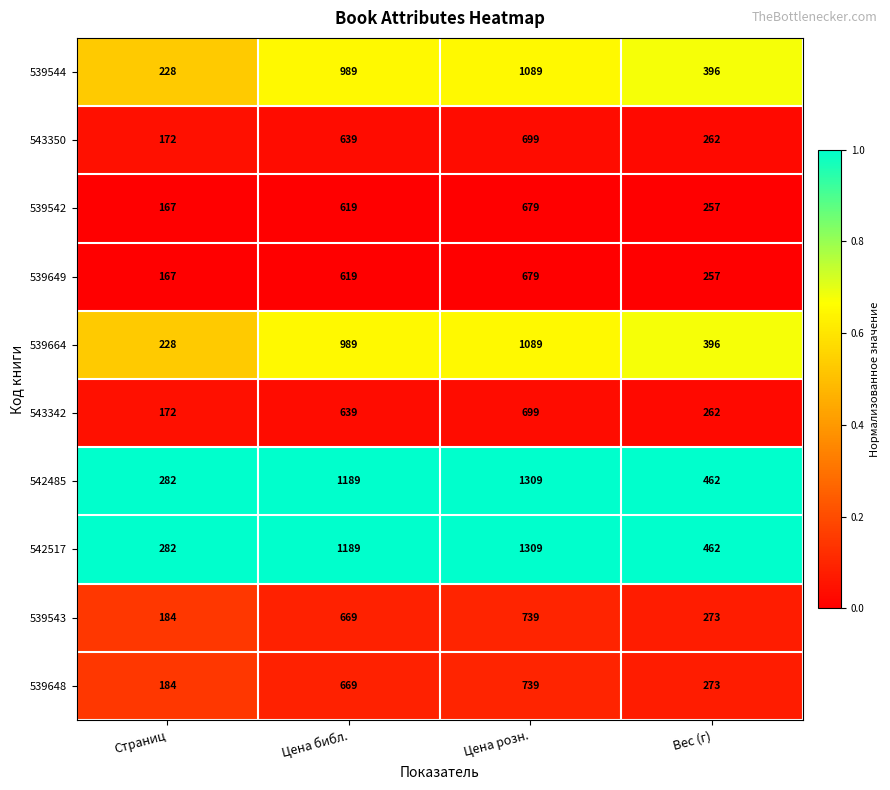

What is the total value across all series at Вес (г)?

3300